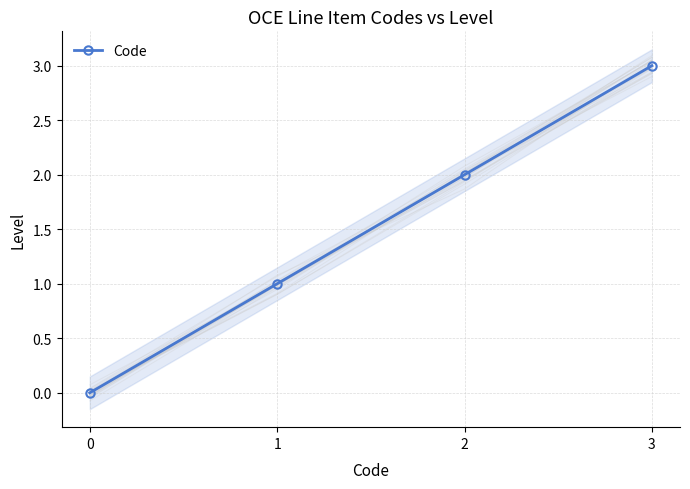

Reading left to right, list all the values displayed in this chart.

0	1	2	3